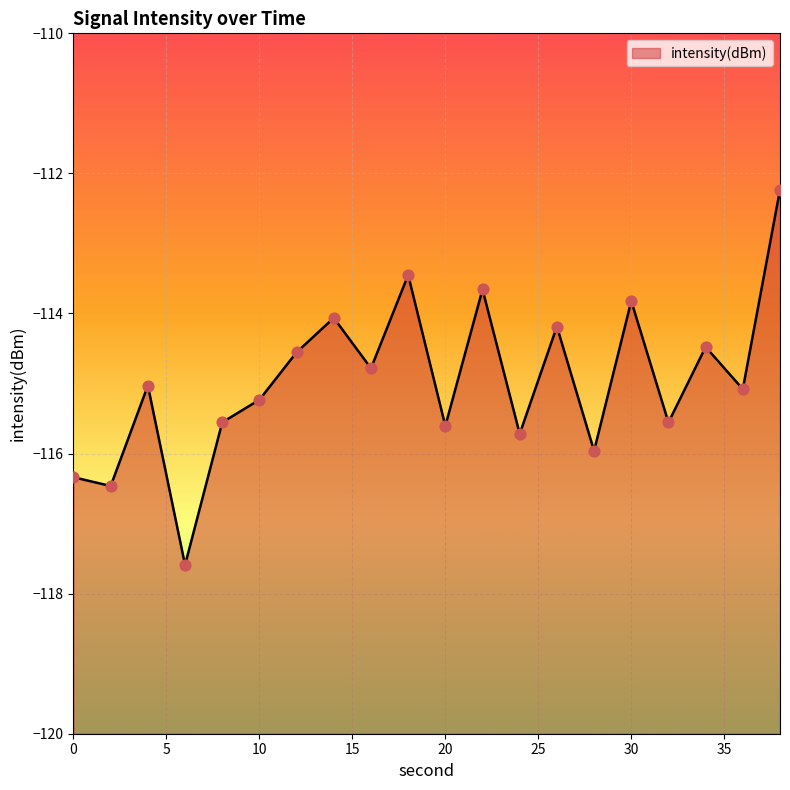

What is the change in value from 12 to 36?

-0.5